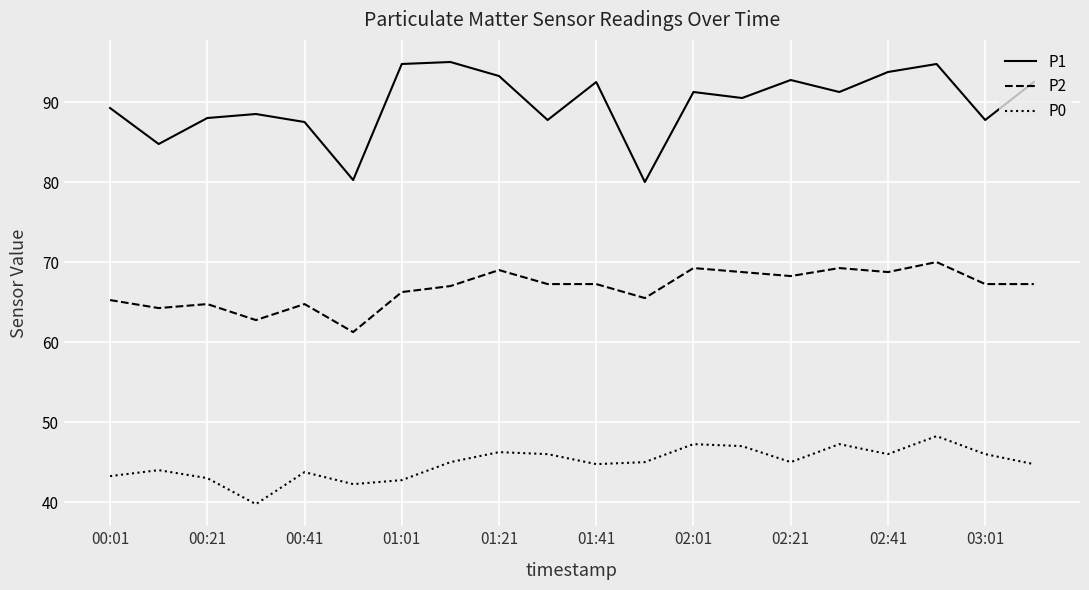

What is the greatest value displayed?

95.0